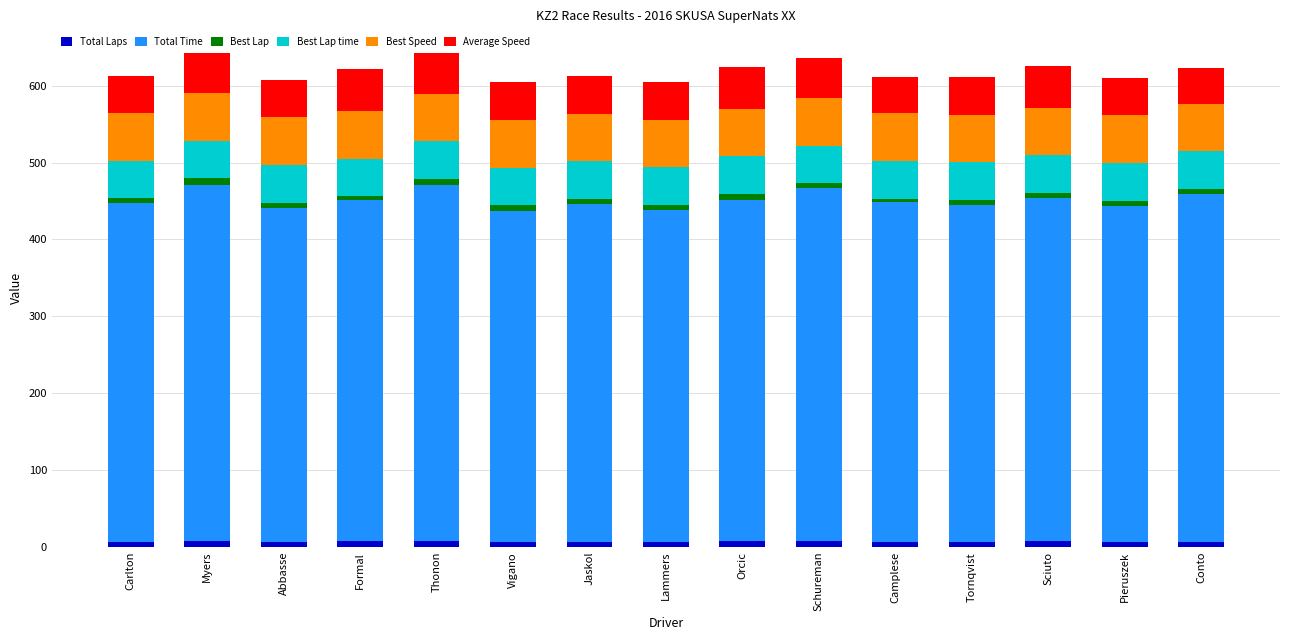

At how many categories does at least one series exceed 195?

15